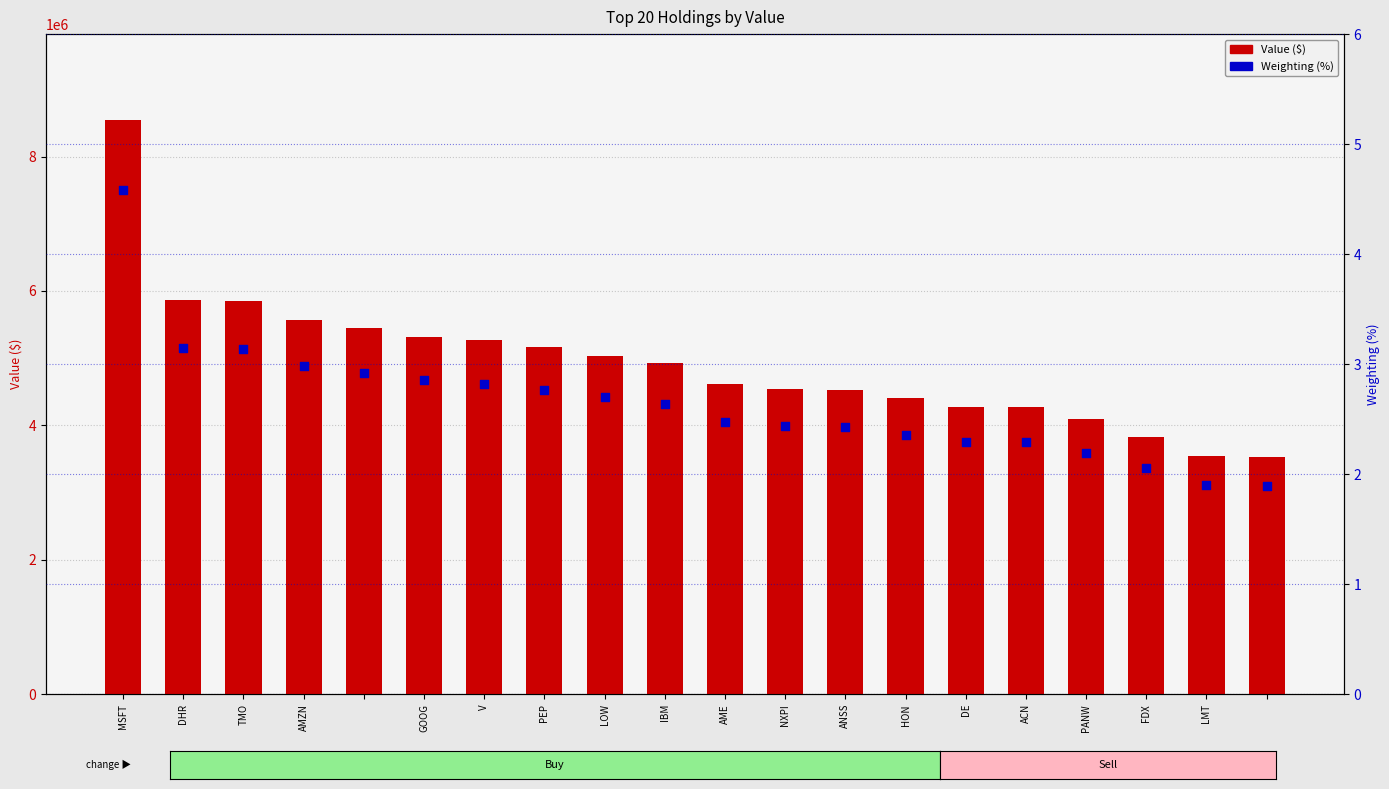

Which series has the largest total across all categories?

Value ($)